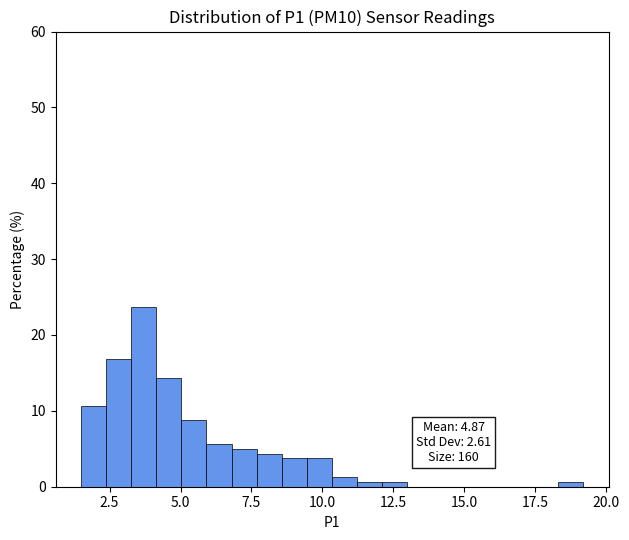

Around what value on the x-axis is the tallest bar? Give the approximate position of its centre, as read against the axis.

3.5